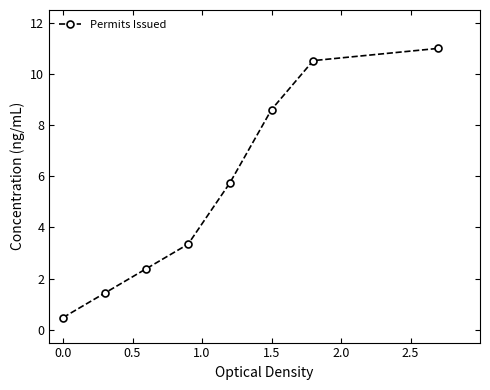

True or false: the data has more than 2 interior local peaks.

False